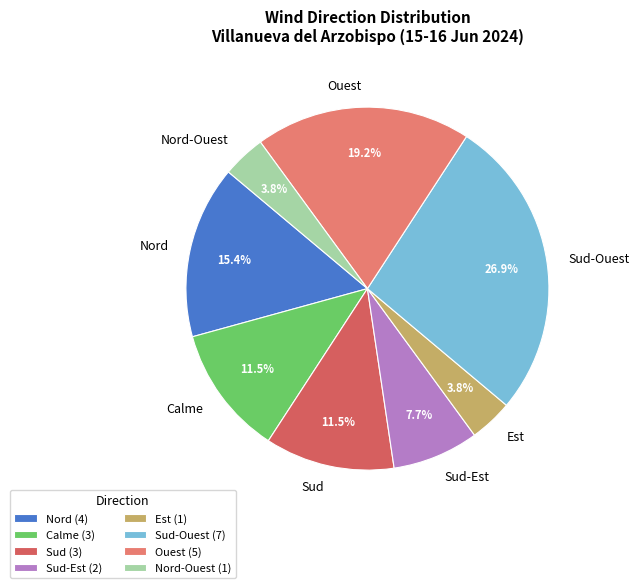

What is the ratio of the value at Sud to the value at Sud-Est?

1.5